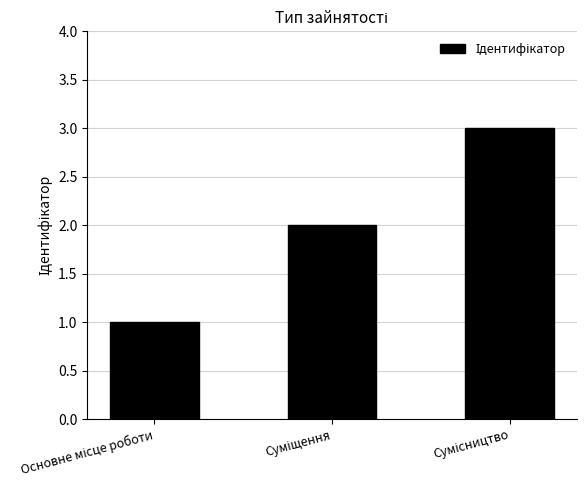

What is the sum of all values?

6